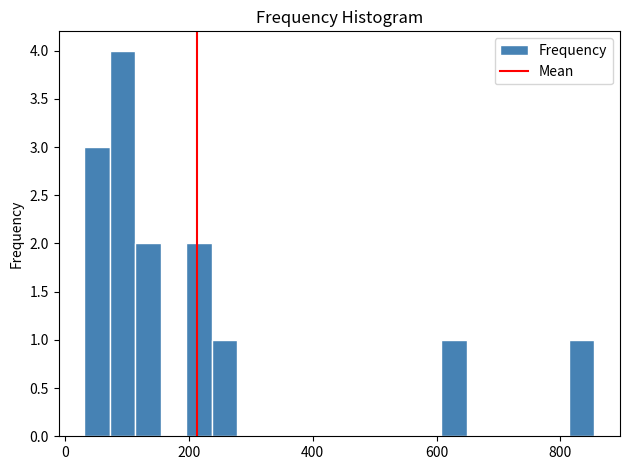

Around what value on the x-axis is the tallest bar? Give the approximate position of its centre, as read against the axis.

100